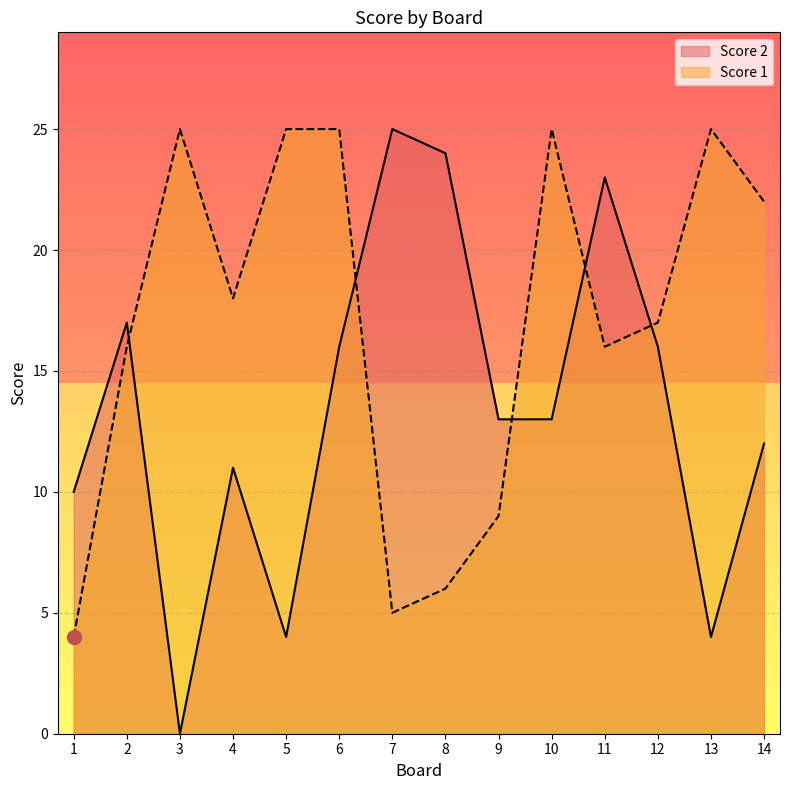

What is the difference between the Score 2 values at 13 and 6?

12